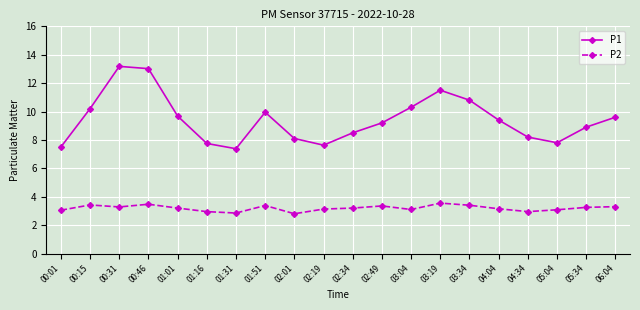

Is the value of P1 at 00:31 greater than the value of P2 at 00:15?

Yes